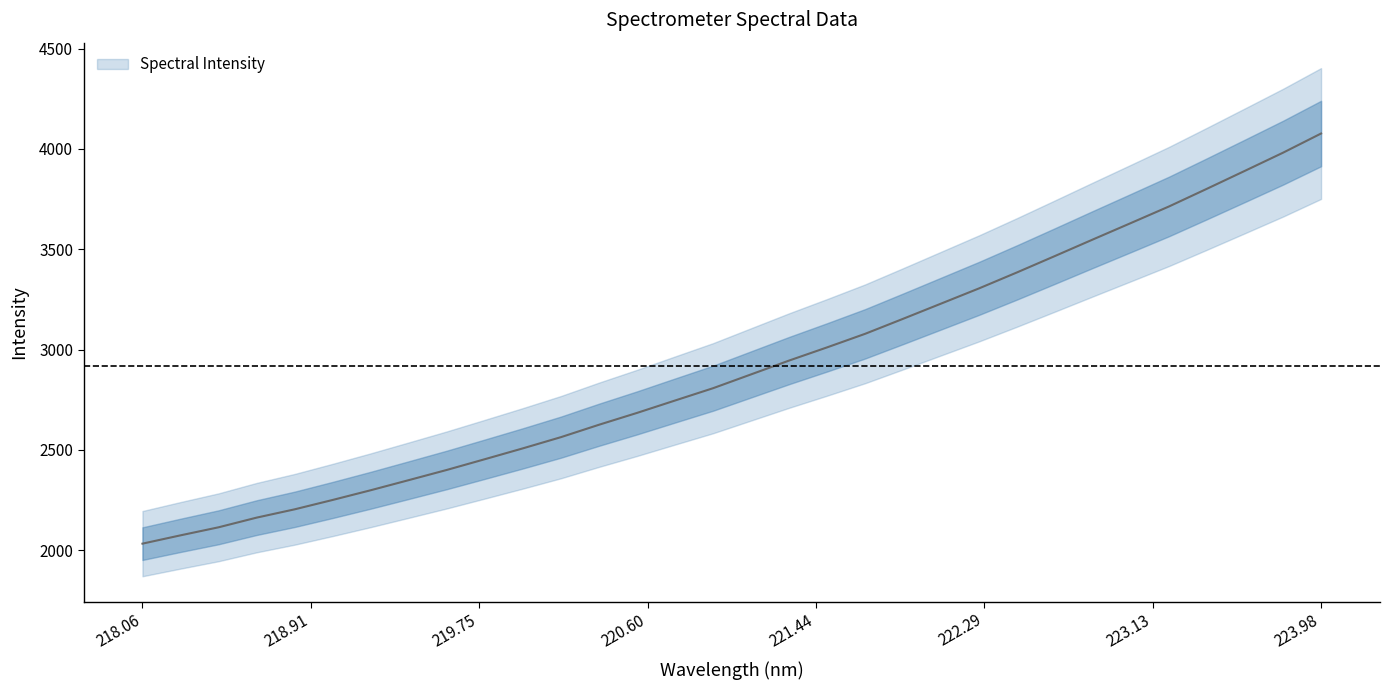

At which category does the chart reach its minimum across all series?

218.06